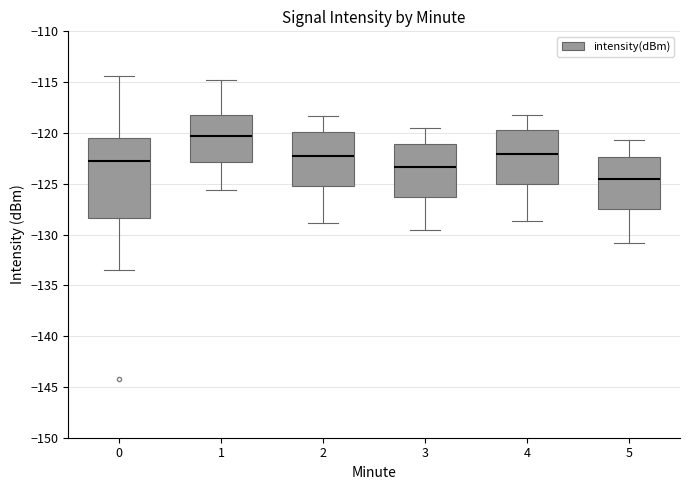

Reading left to right, read every box against the y-axis: the position of its median line, the range the box covers, and the ends of its whiskers. The values are not printed on the chart, so give them approximately, as read against the axis.

0: median -123.0, box -128.5 to -120.5, whiskers -133.5 to -114.5
1: median -120.5, box -123.0 to -118.5, whiskers -125.5 to -115.0
2: median -122.5, box -125.0 to -120.0, whiskers -129.0 to -118.5
3: median -123.5, box -126.5 to -121.0, whiskers -129.5 to -119.5
4: median -122.0, box -125.0 to -119.5, whiskers -128.5 to -118.0
5: median -124.5, box -127.5 to -122.5, whiskers -131.0 to -120.5